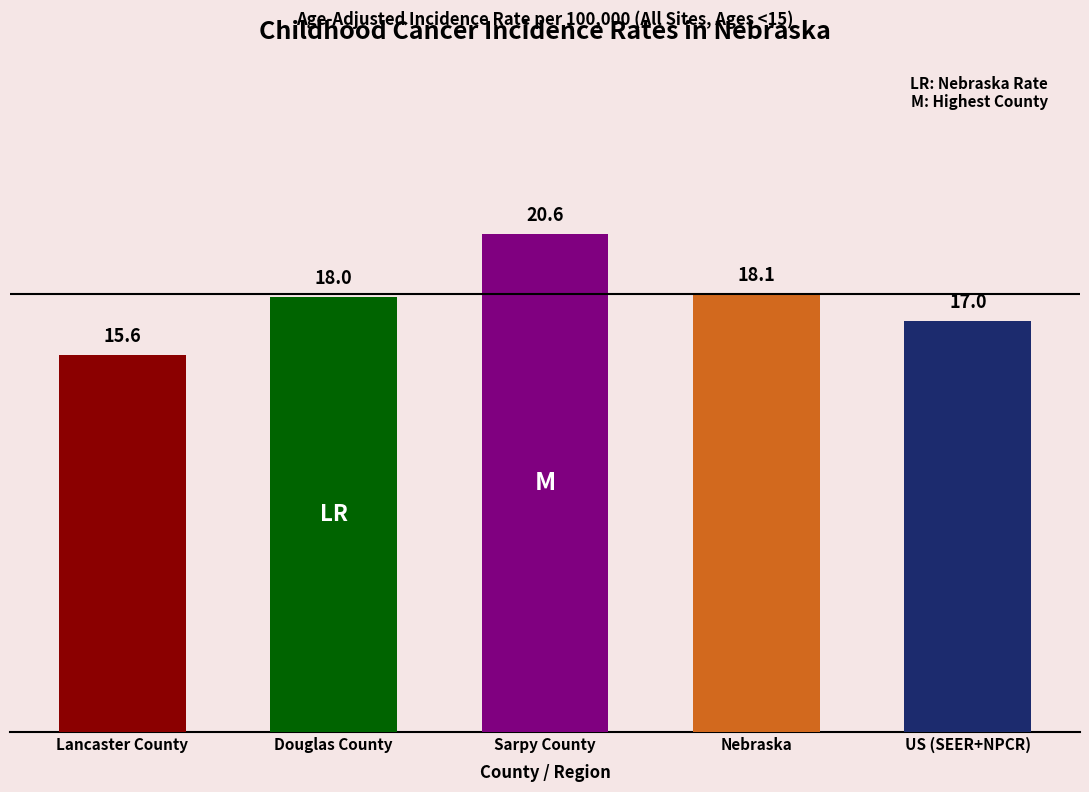

What is the label of the 2nd bar from the right?

Nebraska